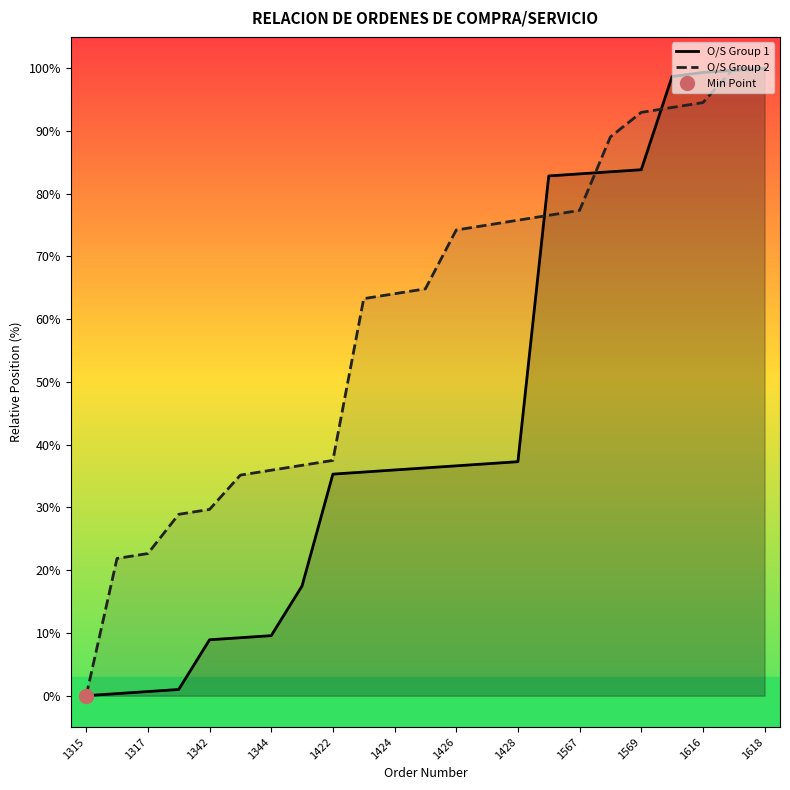

Reading left to right, extract all data points from this chart.

O/S Group 1: 0.0	0.3	0.7	1.0	8.9	9.2	9.6	17.5	35.3	35.6	36.0	36.3	36.6	37.0	37.3	82.8	83.2	83.5	83.8	98.7	99.3	99.7	100.0
O/S Group 2: 0.0	21.9	22.7	28.9	29.7	35.2	35.9	36.7	37.5	63.3	64.1	64.8	74.2	75.0	75.8	76.6	77.3	89.1	93.0	93.8	94.5	100.0	100.0